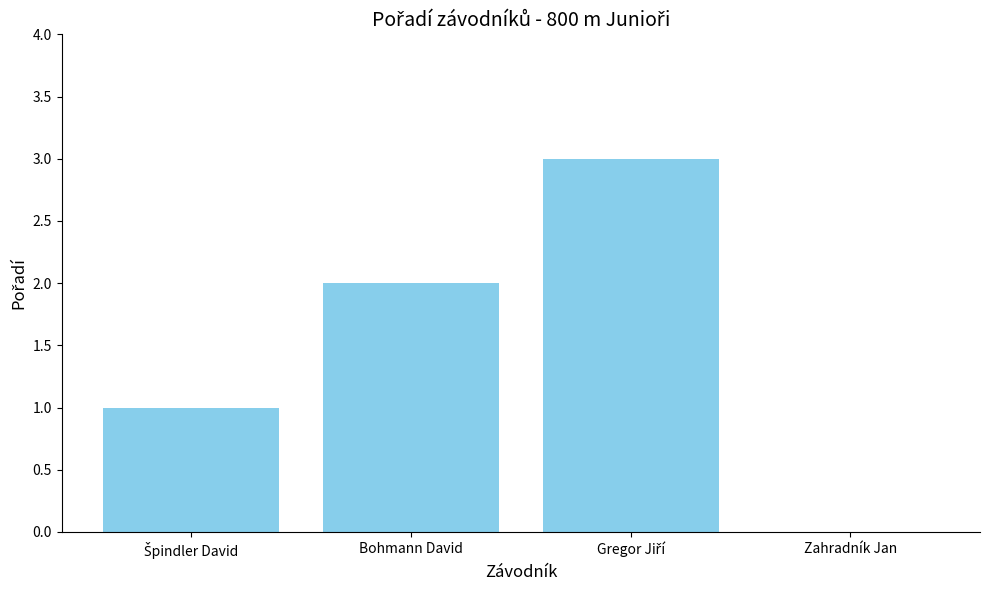

The value at Bohmann David is 2. True or false?

True